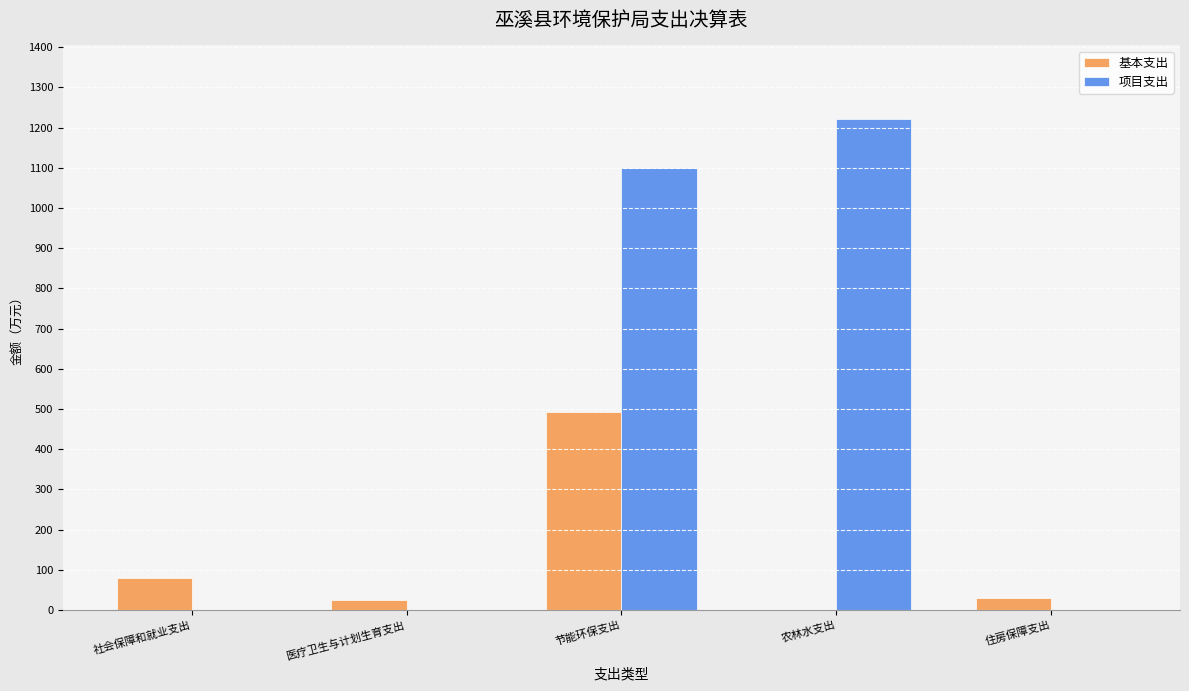

Is the value of 基本支出 at 医疗卫生与计划生育支出 greater than the value of 项目支出 at 节能环保支出?

No